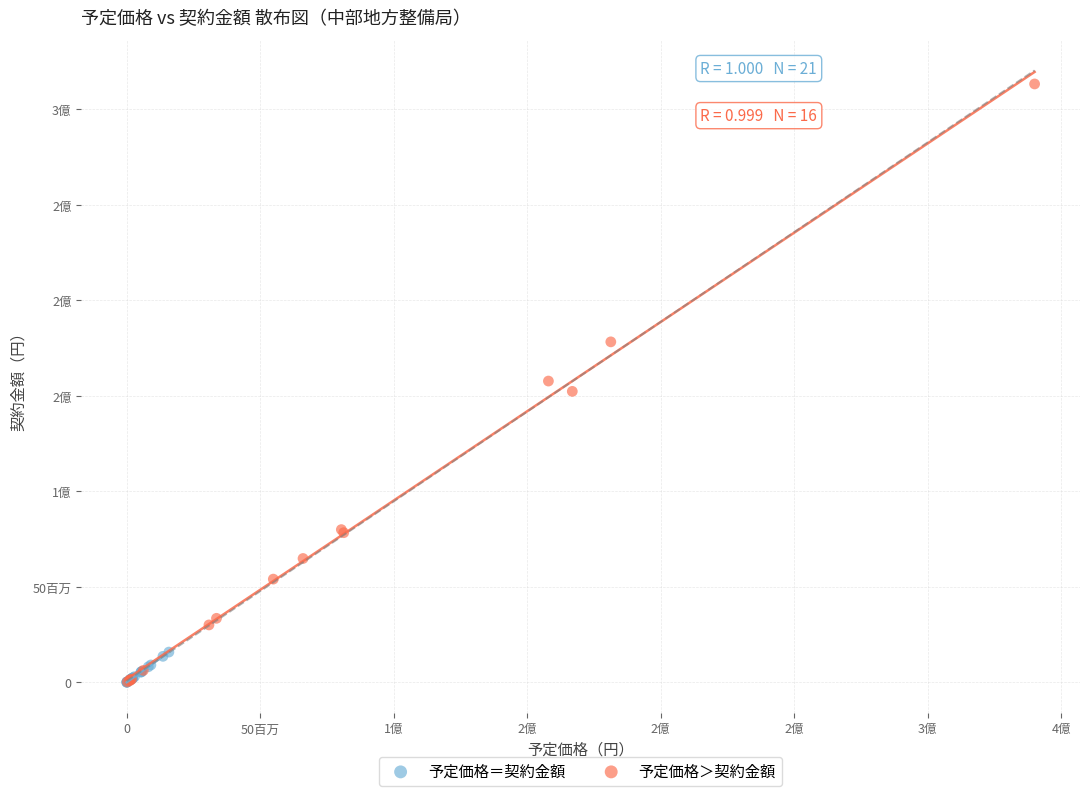

What are all the series names shown in the legend?

予定価格＝契約金額, 予定価格＞契約金額